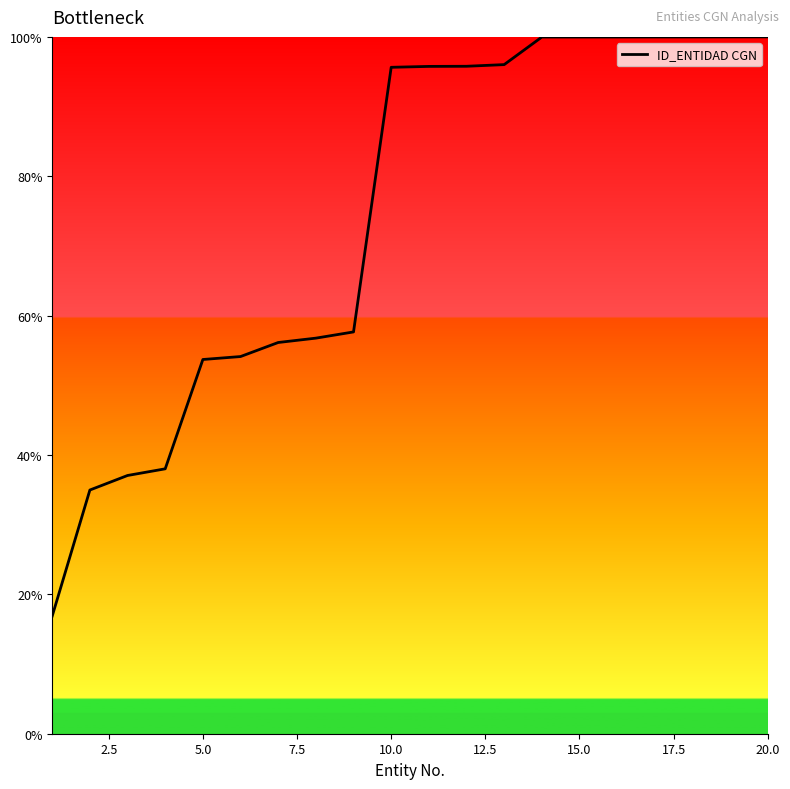

What is the maximum value shown in the chart?

100.0